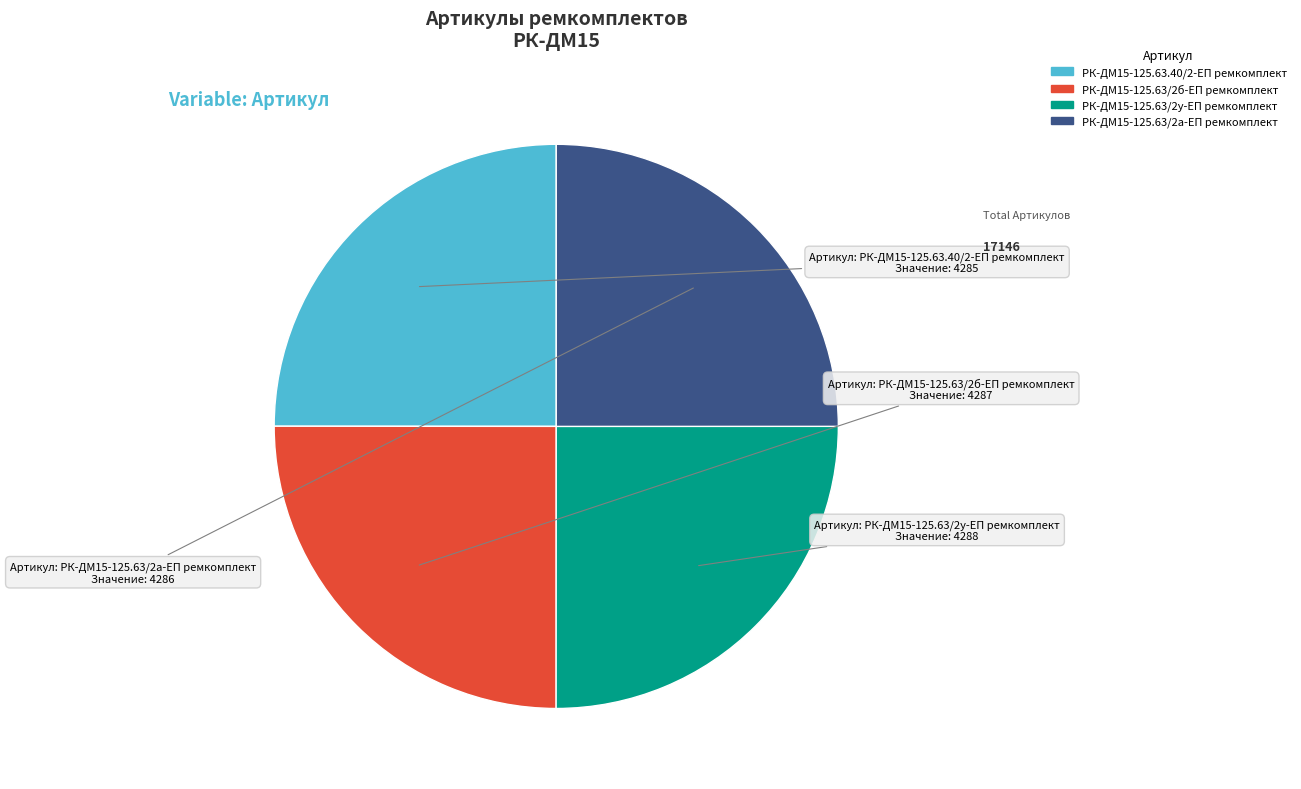

How many slices are in this pie chart?

4